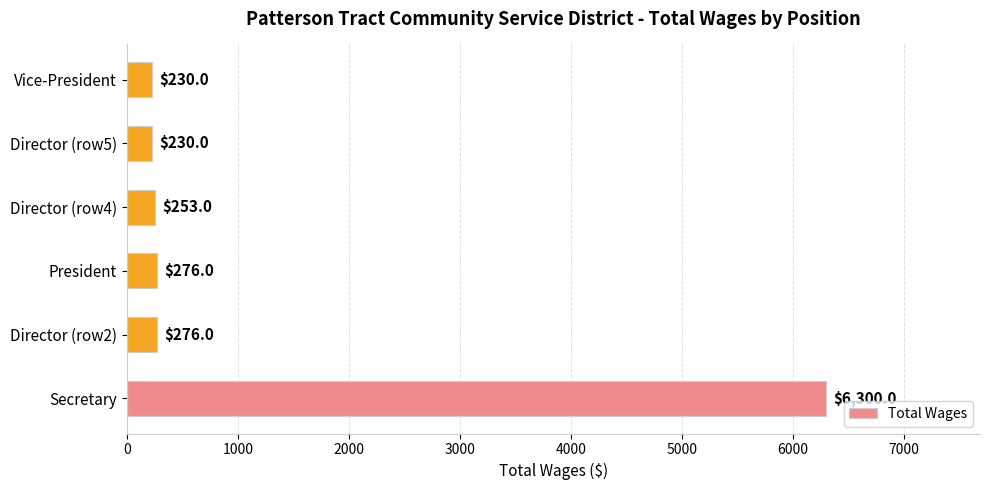

What is the maximum value shown in the chart?

6300